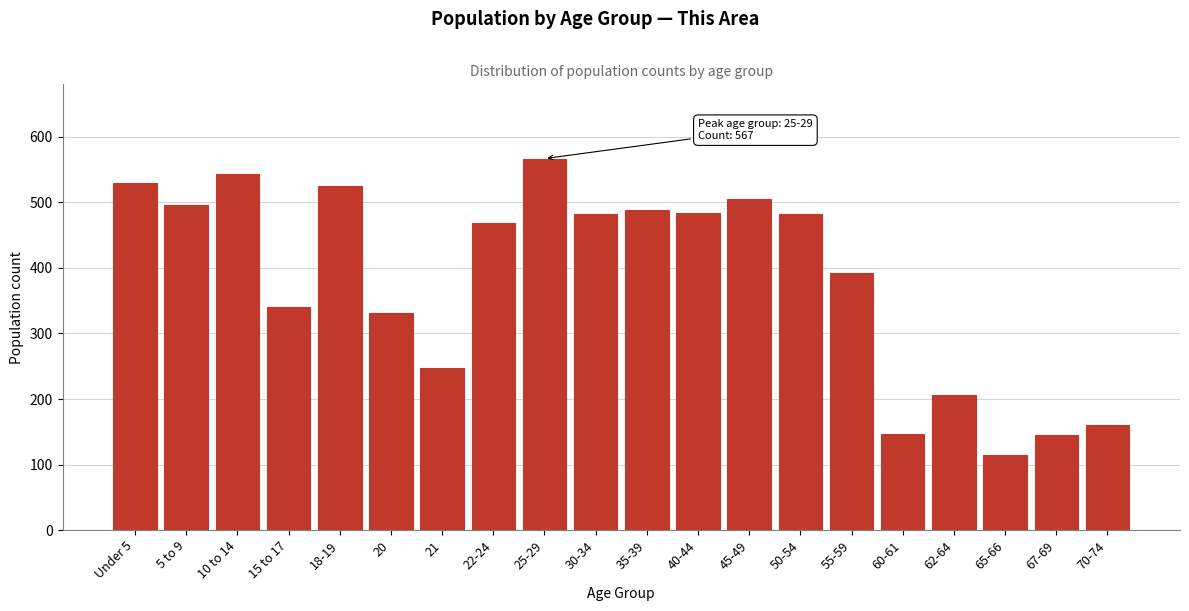

True or false: the data shows 544 at 10 to 14.

True